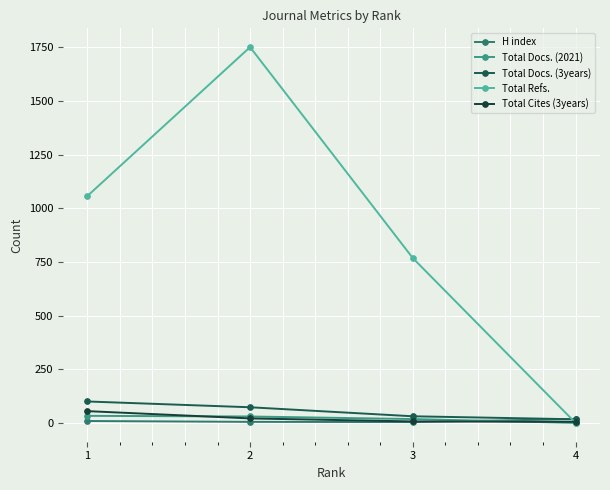

What value does the Total Cites (3years) series have at 1, to the nearest 10?

60